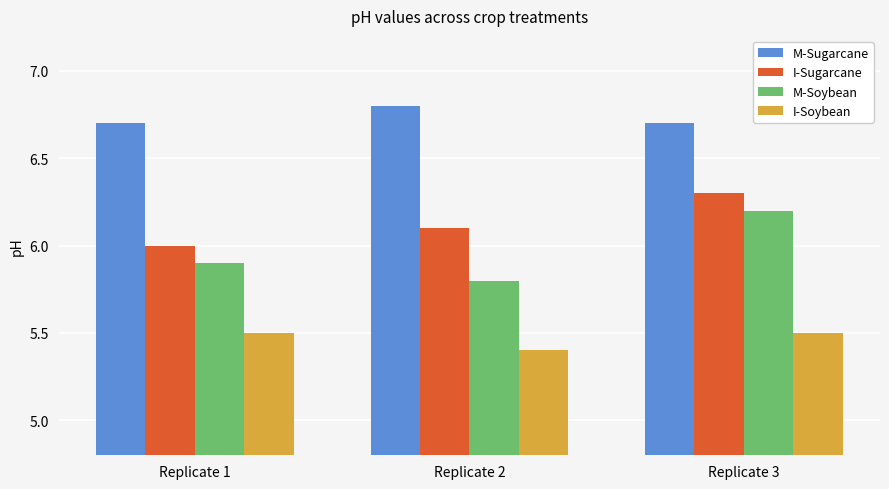

Reading left to right, extract all data points from this chart.

M-Sugarcane: 6.7	6.8	6.7
I-Sugarcane: 6.0	6.1	6.3
M-Soybean: 5.9	5.8	6.2
I-Soybean: 5.5	5.4	5.5